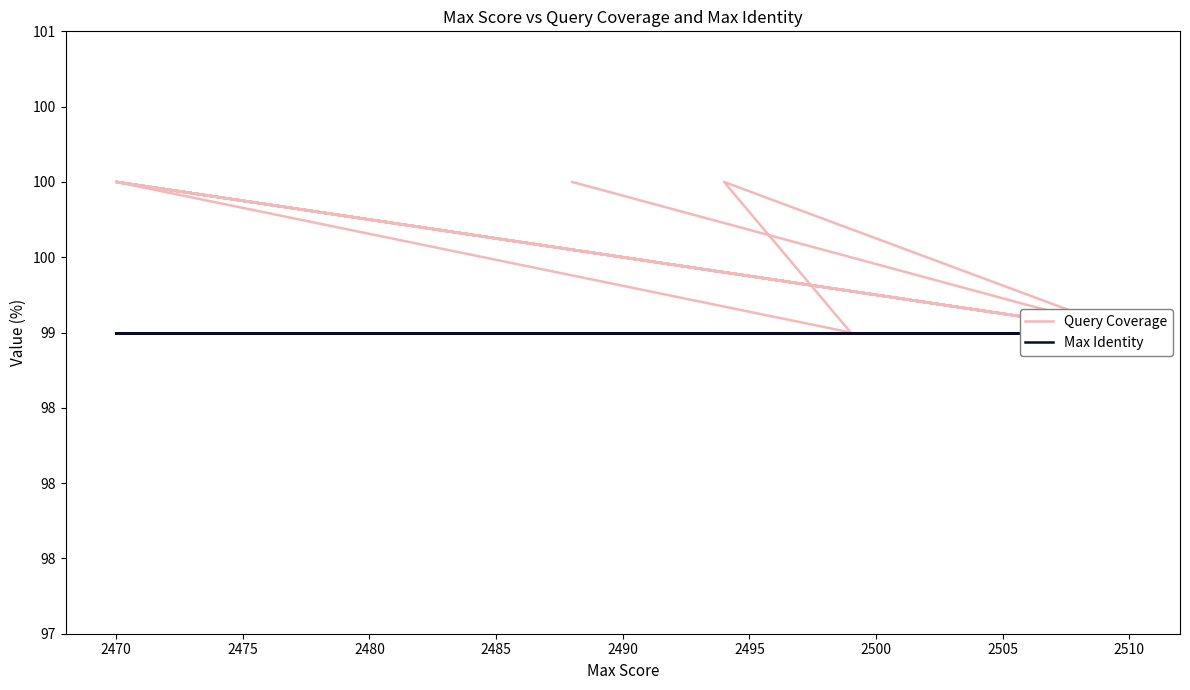

How many lines are shown in the chart?

2